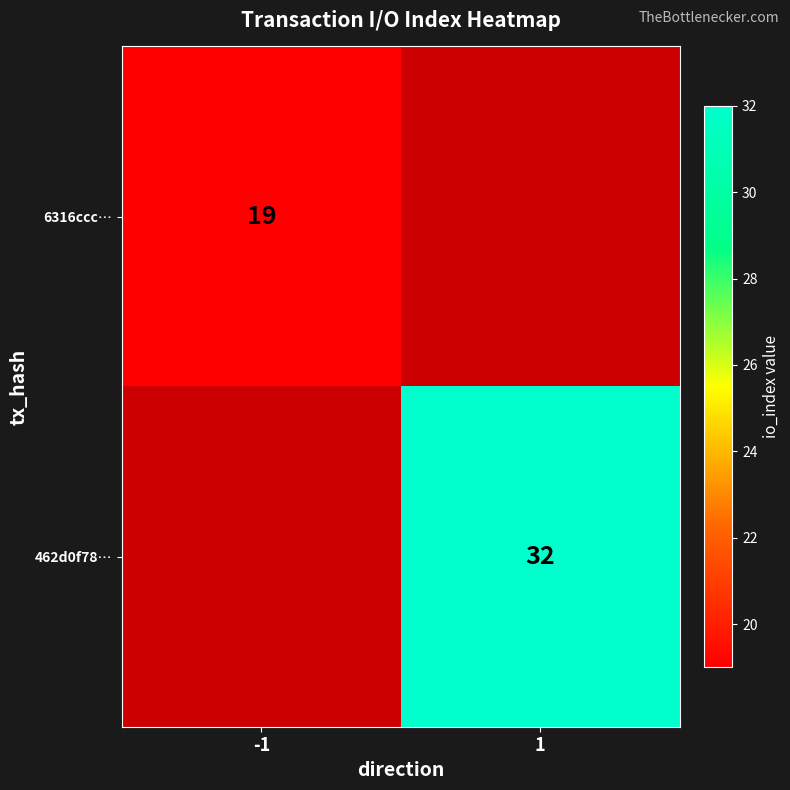

Count the number of data series in this chart.

2